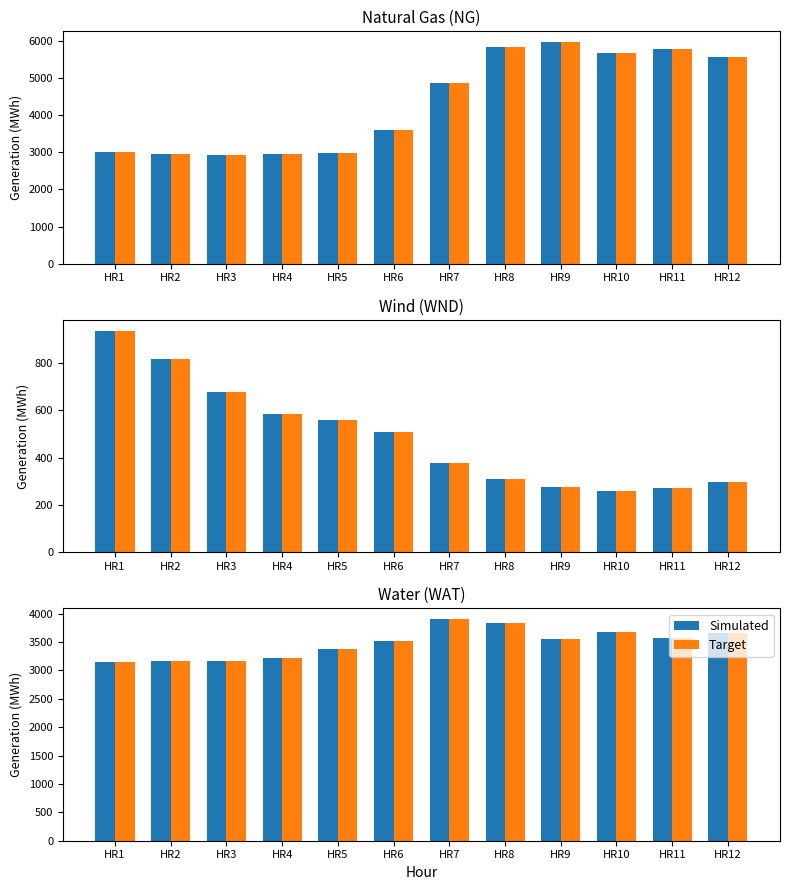

The value of Target at HR4 is 3227. True or false?

True